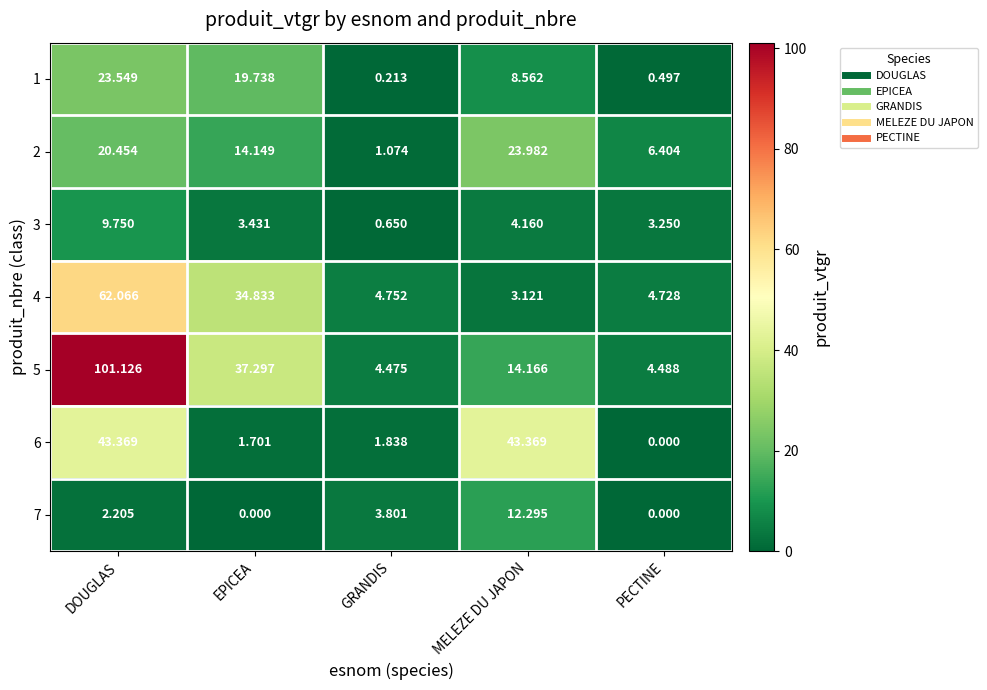

List the labels in order of 4 value, smallest first.

MELEZE DU JAPON, PECTINE, GRANDIS, EPICEA, DOUGLAS